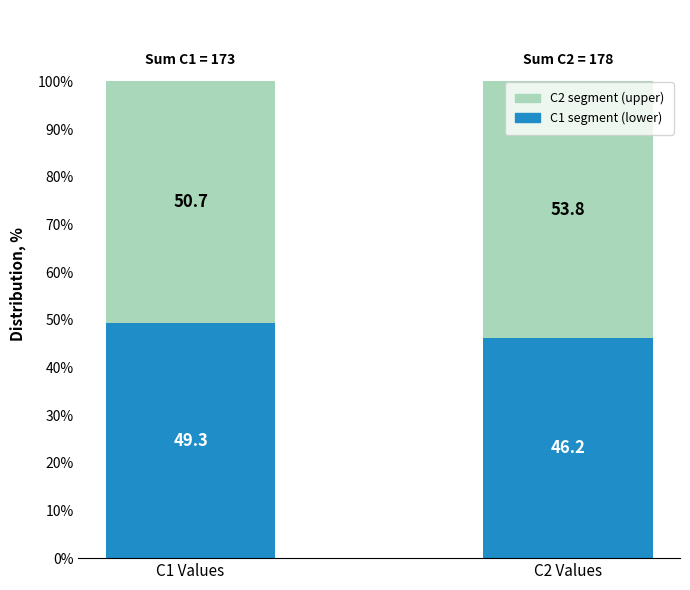

What is the total value across all series at C2 Values?

100.0